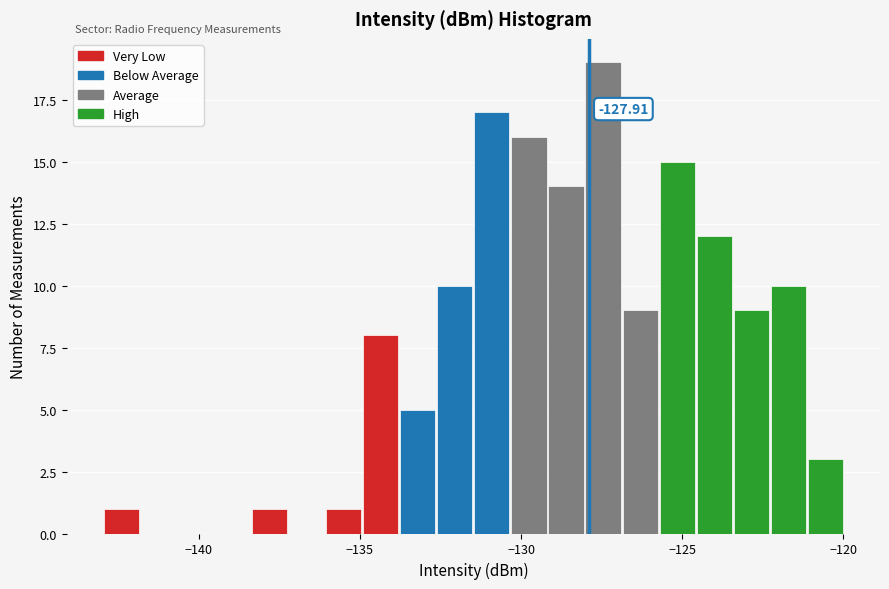

Around what value on the x-axis is the tallest bar? Give the approximate position of its centre, as read against the axis.

-127.5